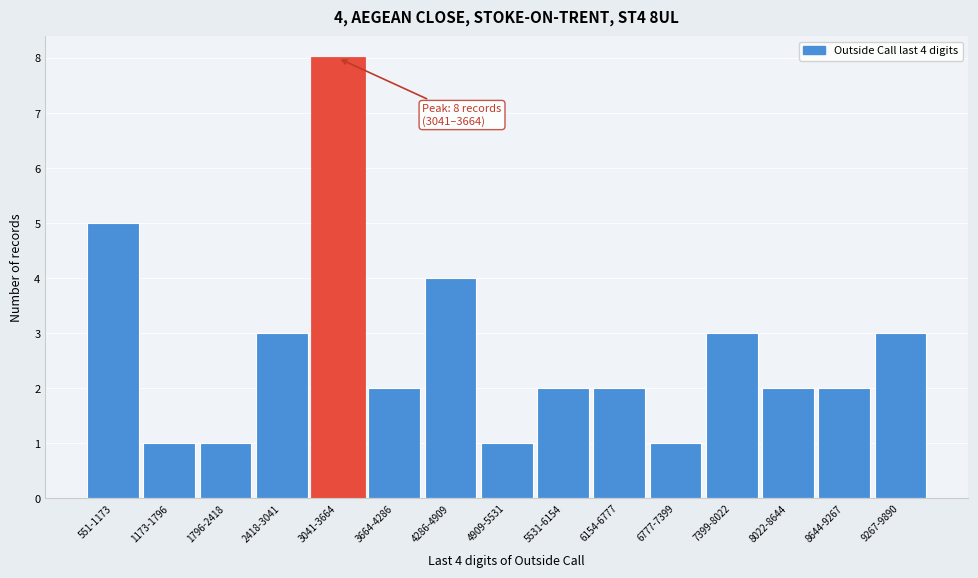

Reading left to right, transcribe all the data shown in this chart.

551-1173=5	1173-1796=1	1796-2418=1	2418-3041=3	3041-3664=8	3664-4286=2	4286-4909=4	4909-5531=1	5531-6154=2	6154-6777=2	6777-7399=1	7399-8022=3	8022-8644=2	8644-9267=2	9267-9890=3